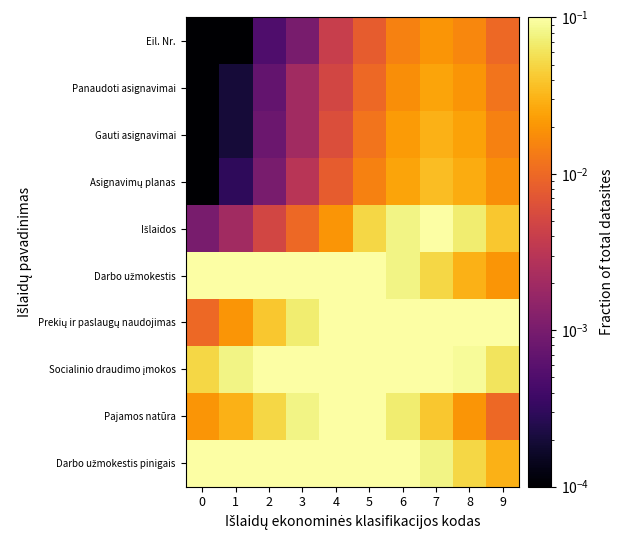

What is the total value across all series at 6?

0.7